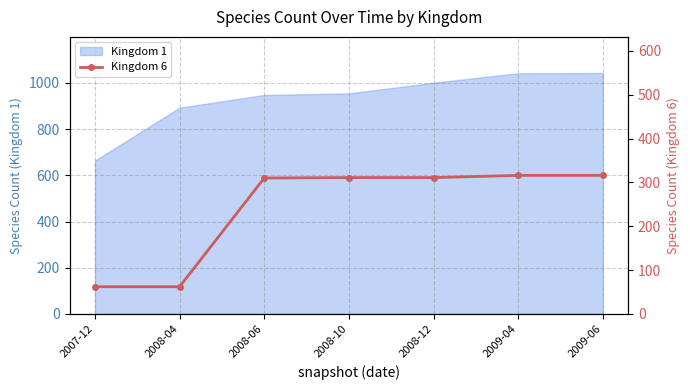

The value of Kingdom 1 at 2008-10 is 194. True or false?

False